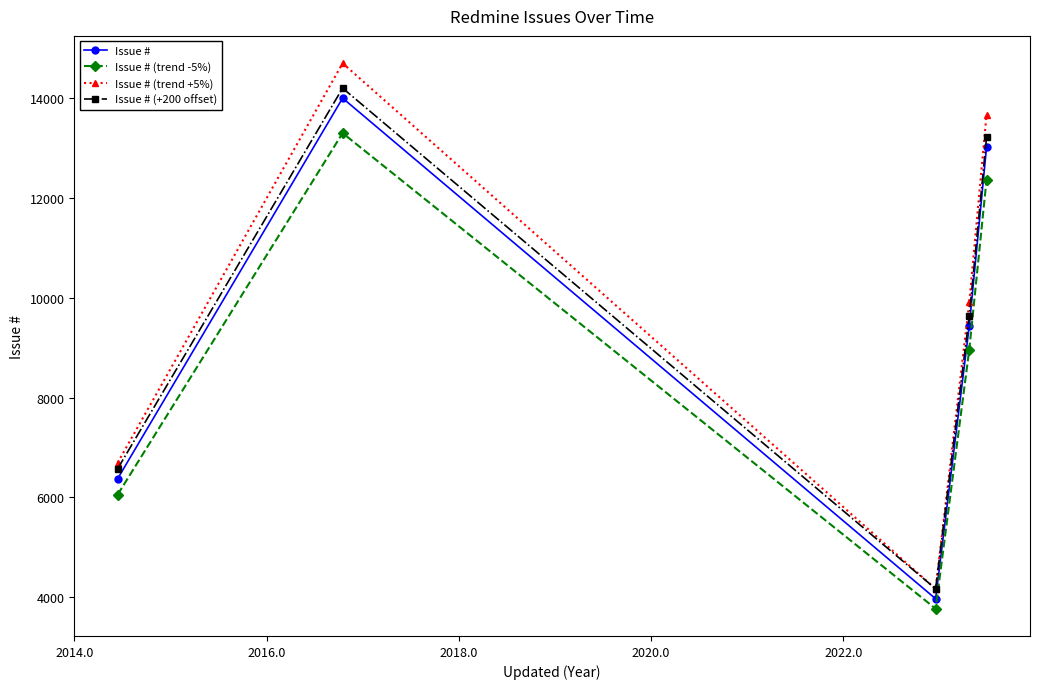

Which series has the widest spread of values?

Issue # (trend +5%)